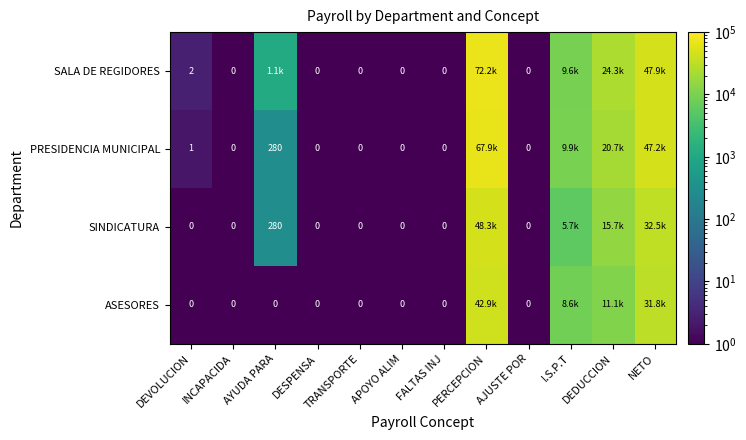

Which series has the largest total across all categories?

SALA DE REGIDORES